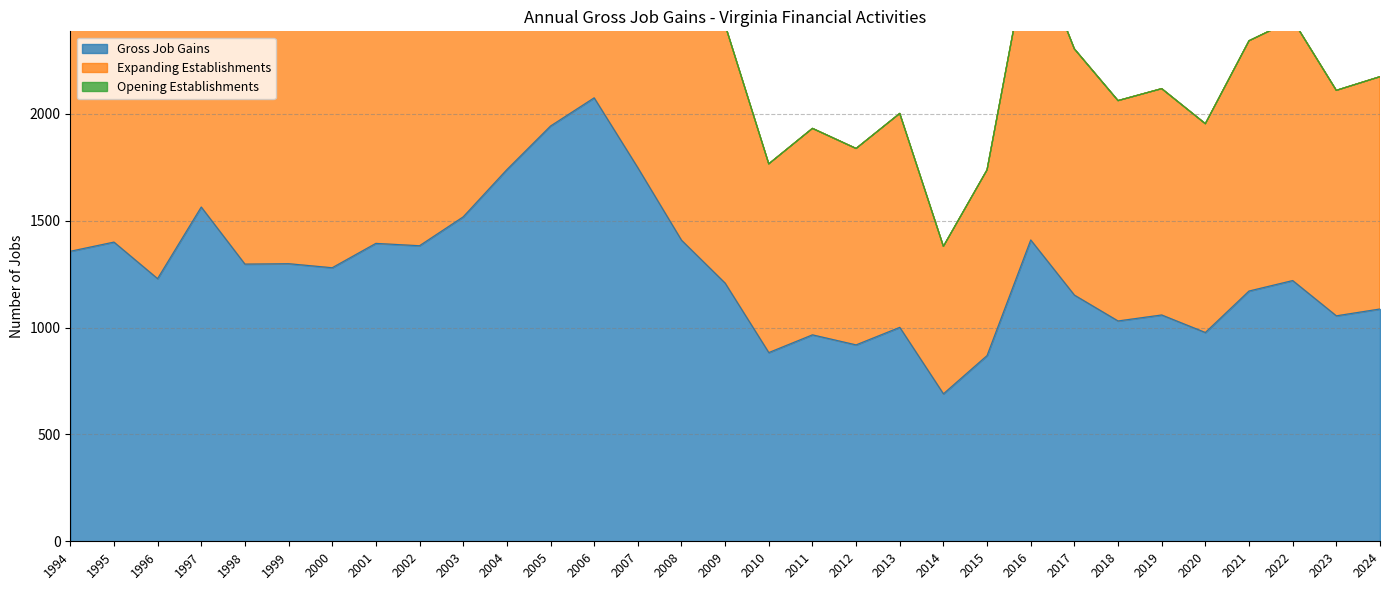

Which category has the lowest value in the Gross Job Gains series?

2014